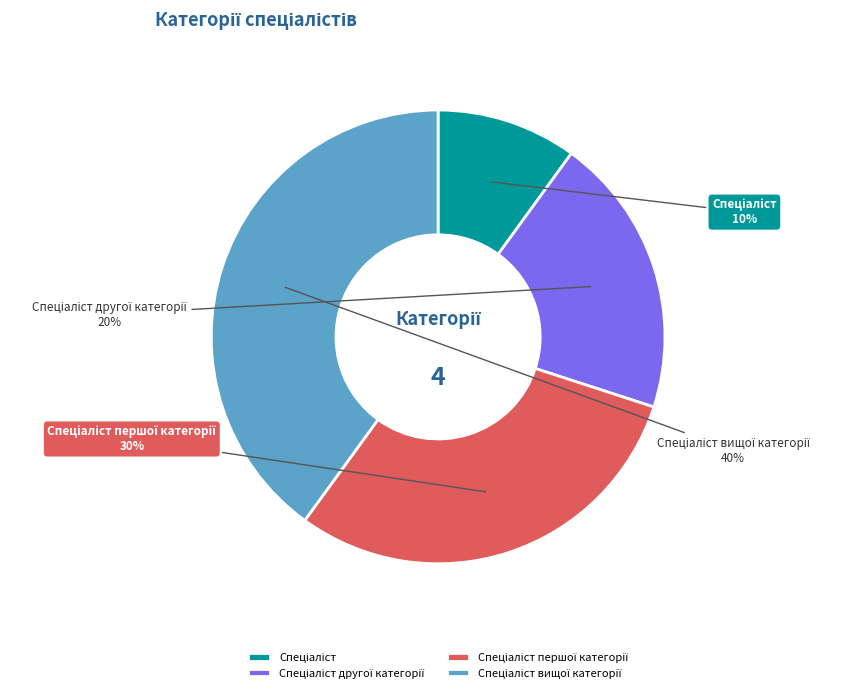

Is there a majority slice in this chart?

No